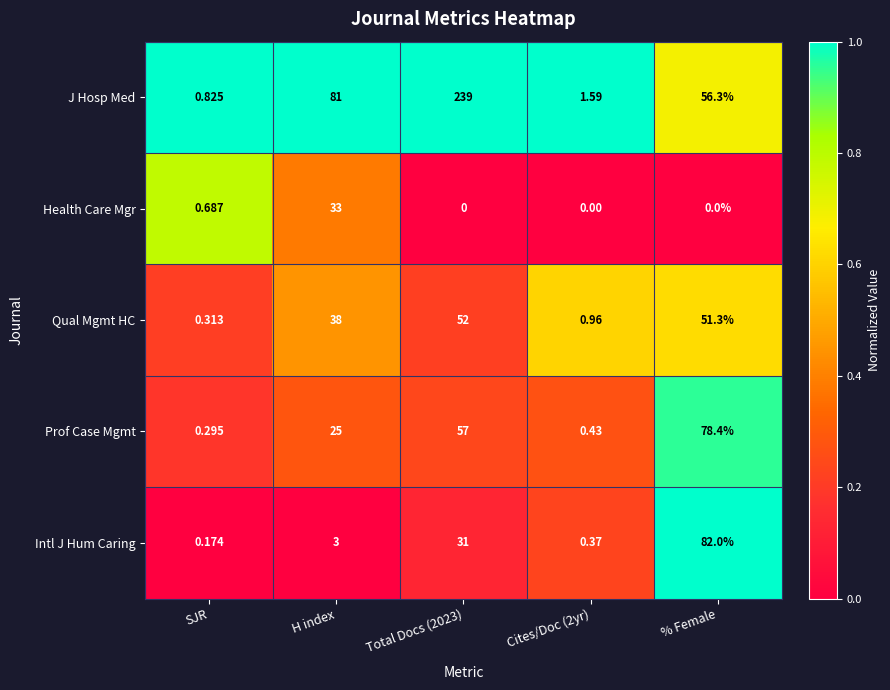

What is the total value across all series at Cites/Doc (2yr)?

3.4